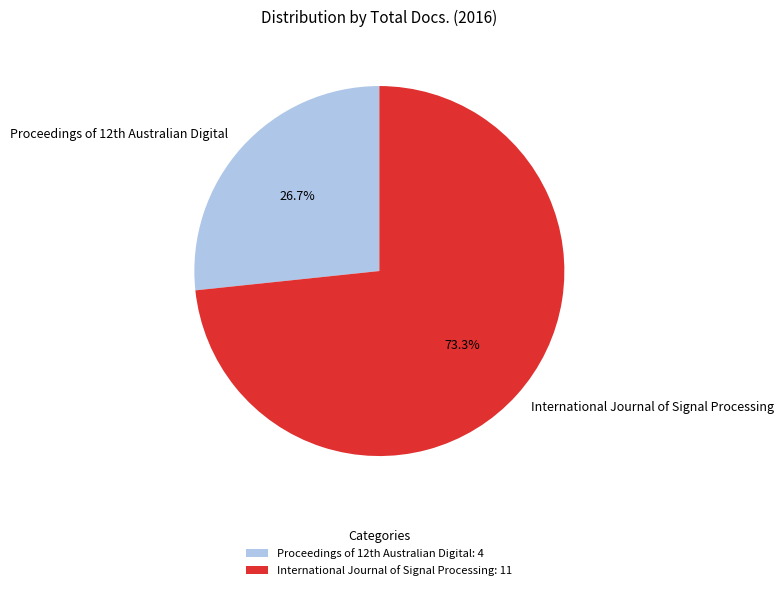

What percentage is the International Journal of Signal Processing slice, to the nearest percent?

73%